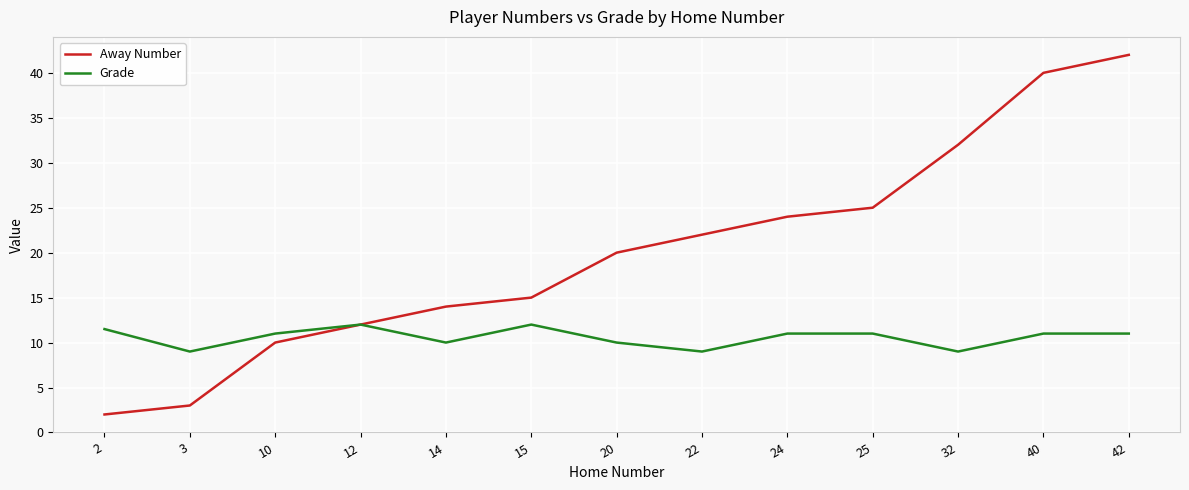

List the series in order of their overall mean, lowest first.

Grade, Away Number